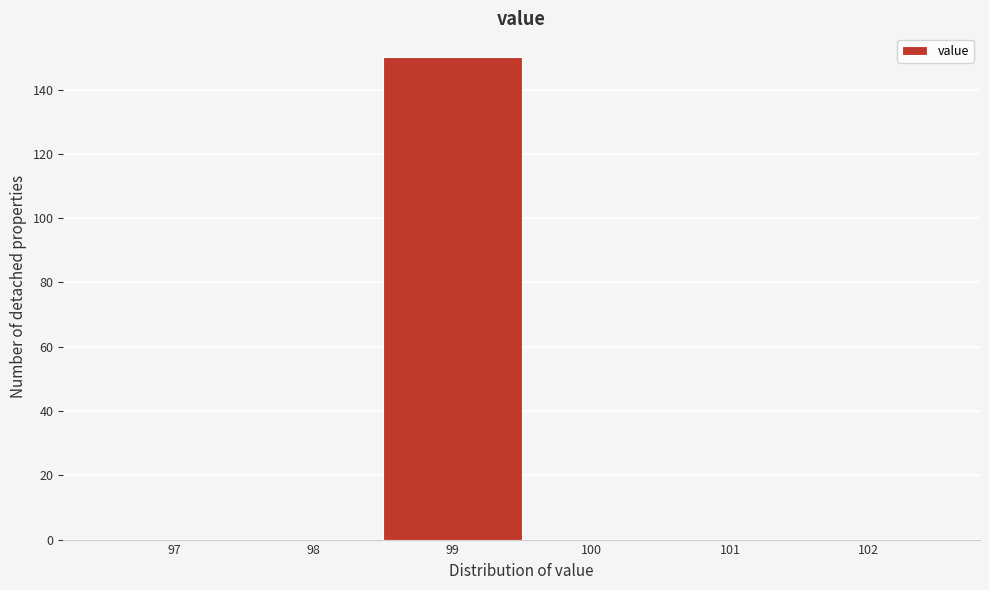

Reading left to right, what are all the values shown in this chart?

97=0	98=0	99=150	100=0	101=0	102=0